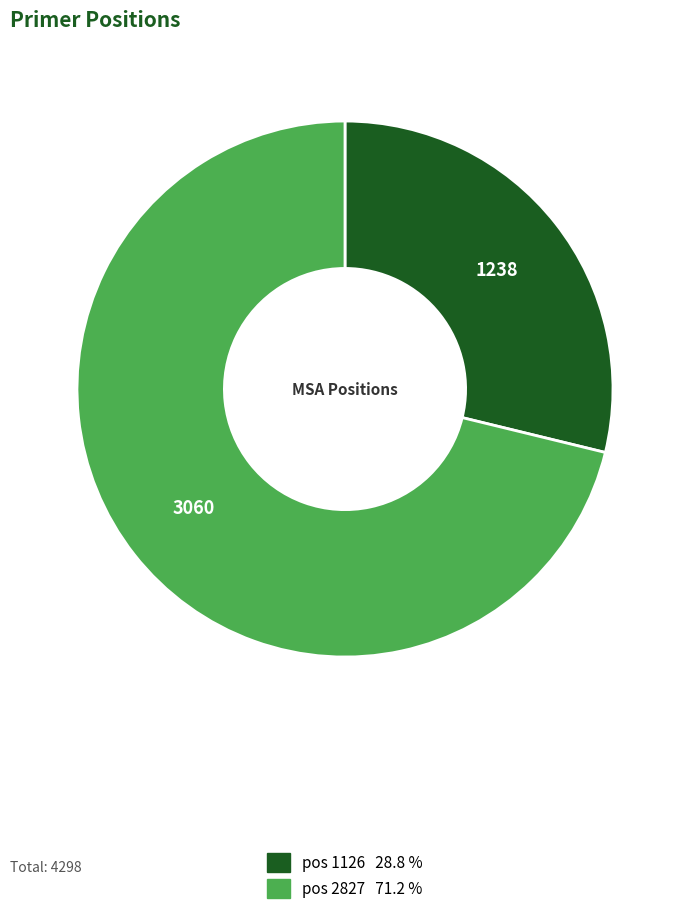

Count the number of slices in the pie.

2